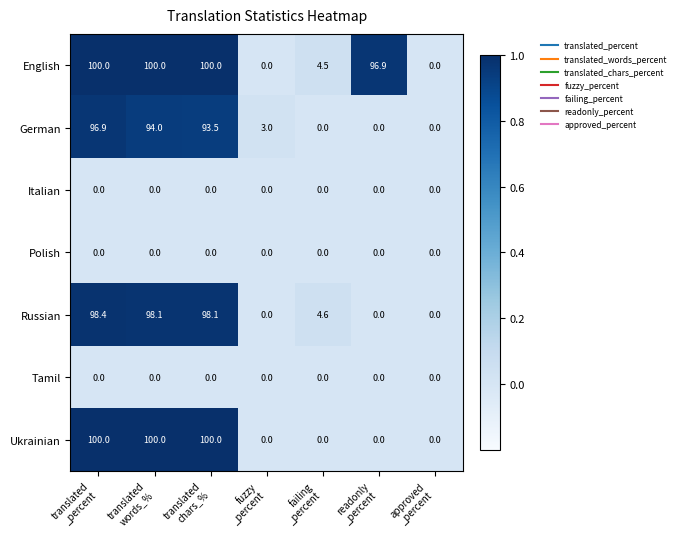

How many series are shown in this chart?

7